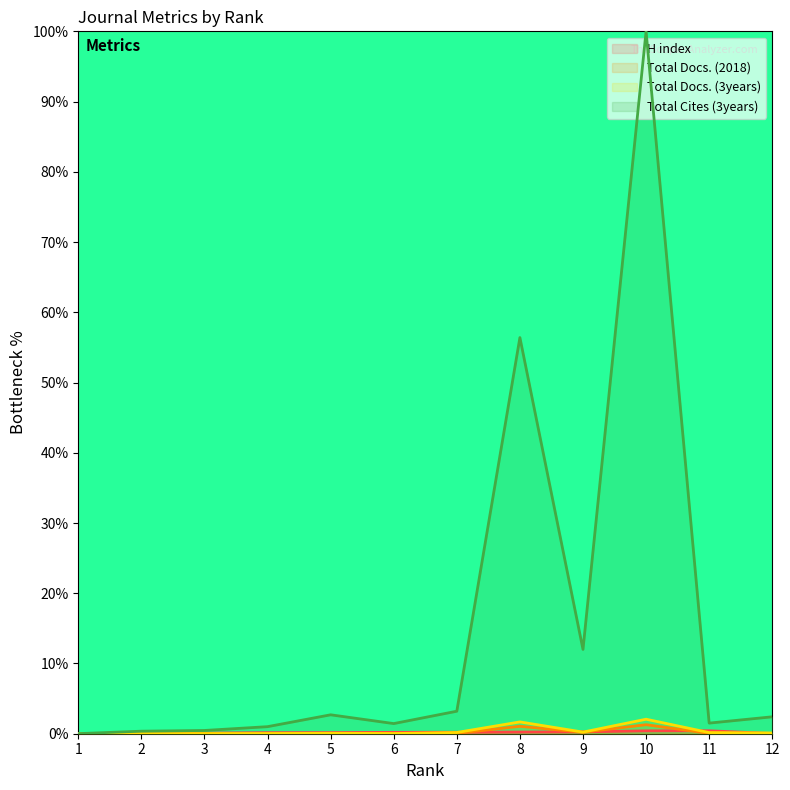

The Total Cites (3years) series shows 1.0 at 4. True or false?

True